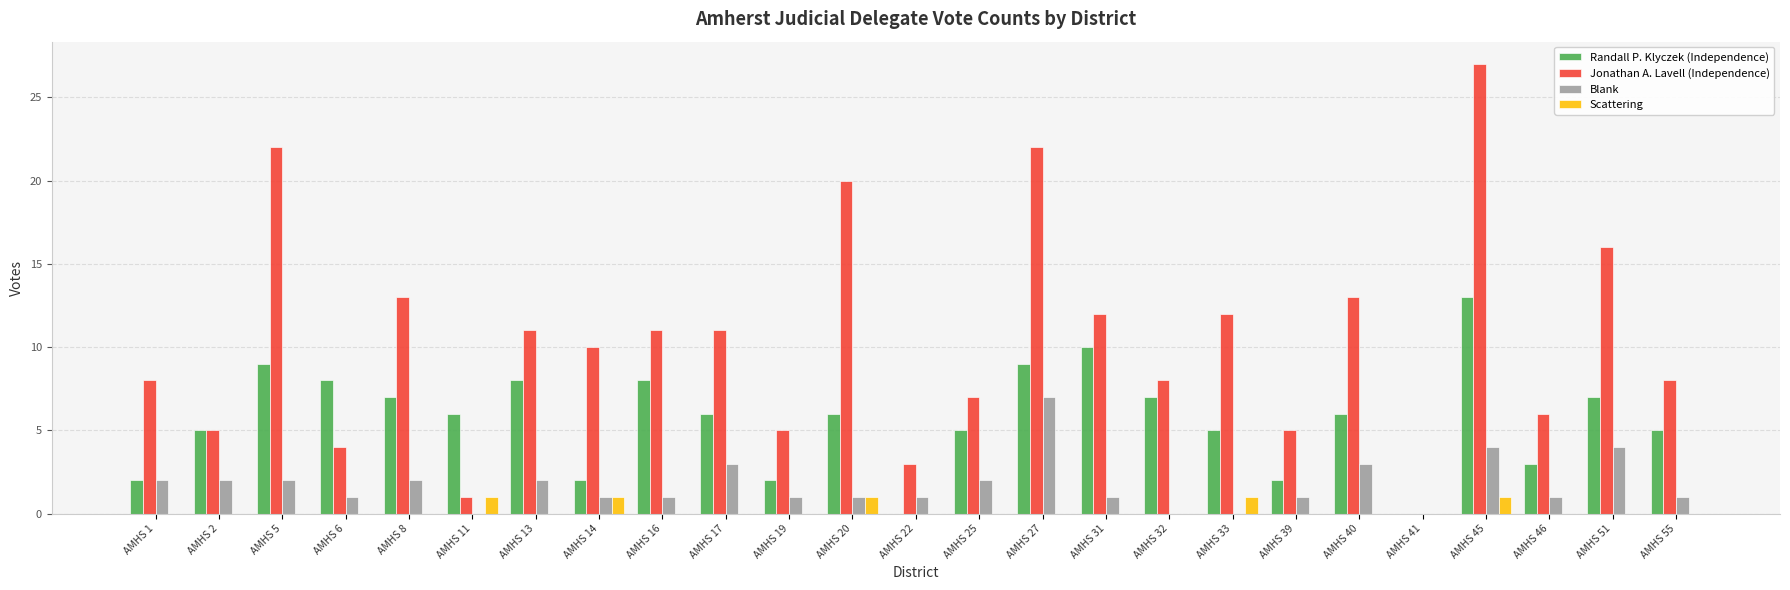

How many distinct data groups are displayed?

4